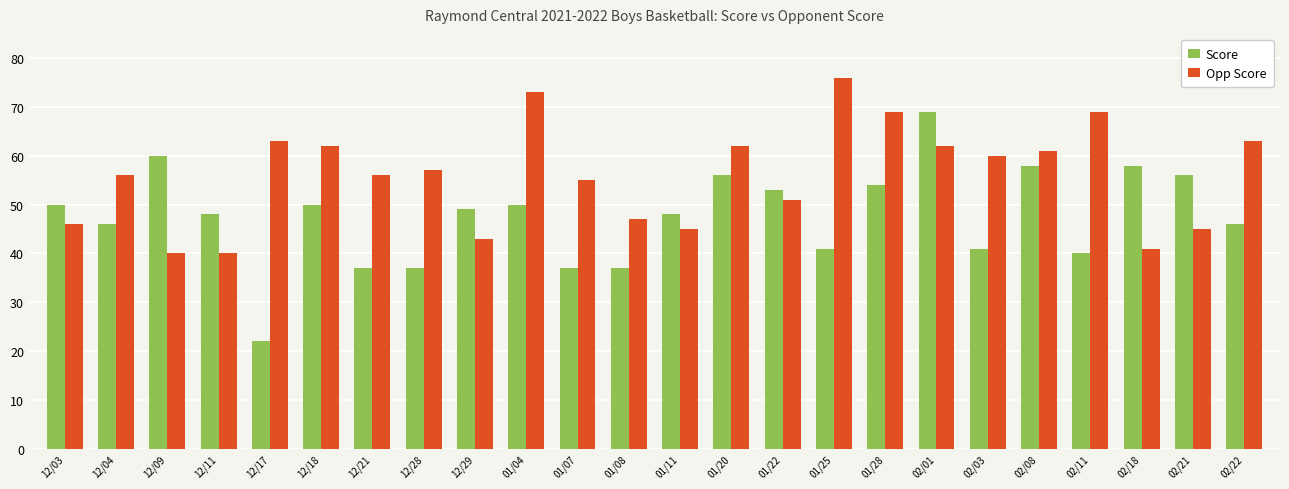

Reading left to right, extract all data points from this chart.

Score: 12/03=50	12/04=46	12/09=60	12/11=48	12/17=22	12/18=50	12/21=37	12/28=37	12/29=49	01/04=50	01/07=37	01/08=37	01/11=48	01/20=56	01/22=53	01/25=41	01/28=54	02/01=69	02/03=41	02/08=58	02/11=40	02/18=58	02/21=56	02/22=46
Opp Score: 12/03=46	12/04=56	12/09=40	12/11=40	12/17=63	12/18=62	12/21=56	12/28=57	12/29=43	01/04=73	01/07=55	01/08=47	01/11=45	01/20=62	01/22=51	01/25=76	01/28=69	02/01=62	02/03=60	02/08=61	02/11=69	02/18=41	02/21=45	02/22=63